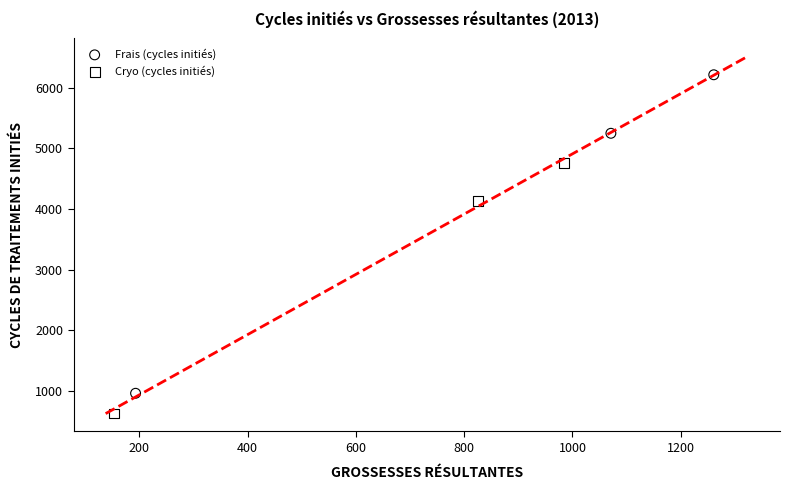

Which series contains the lowest Y value?

Cryo (cycles initiés)